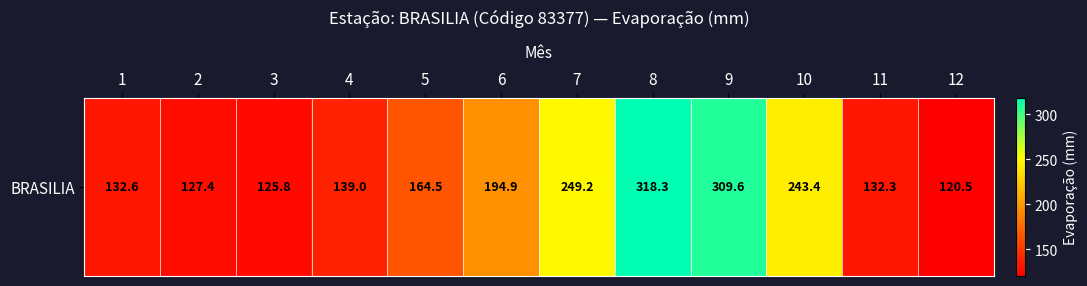

Where is the data nearest to the value 219?

6